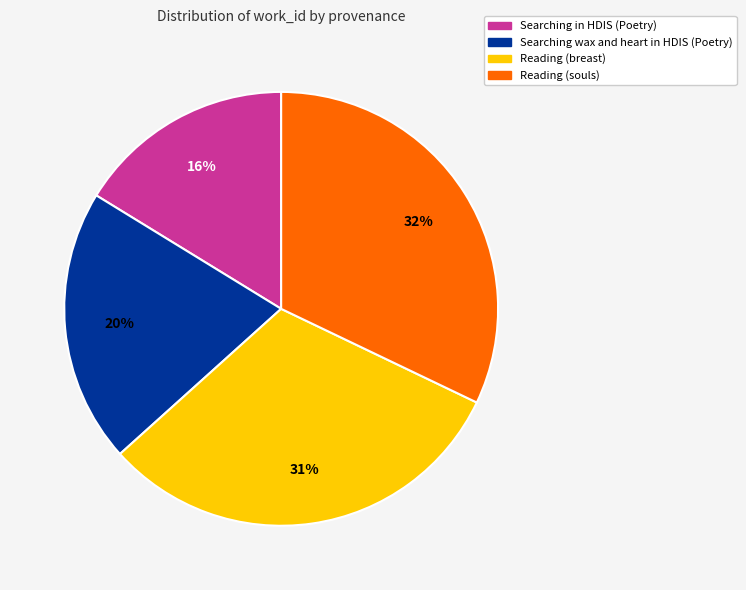

The Searching in HDIS (Poetry) slice represents 4% of the pie. True or false?

False